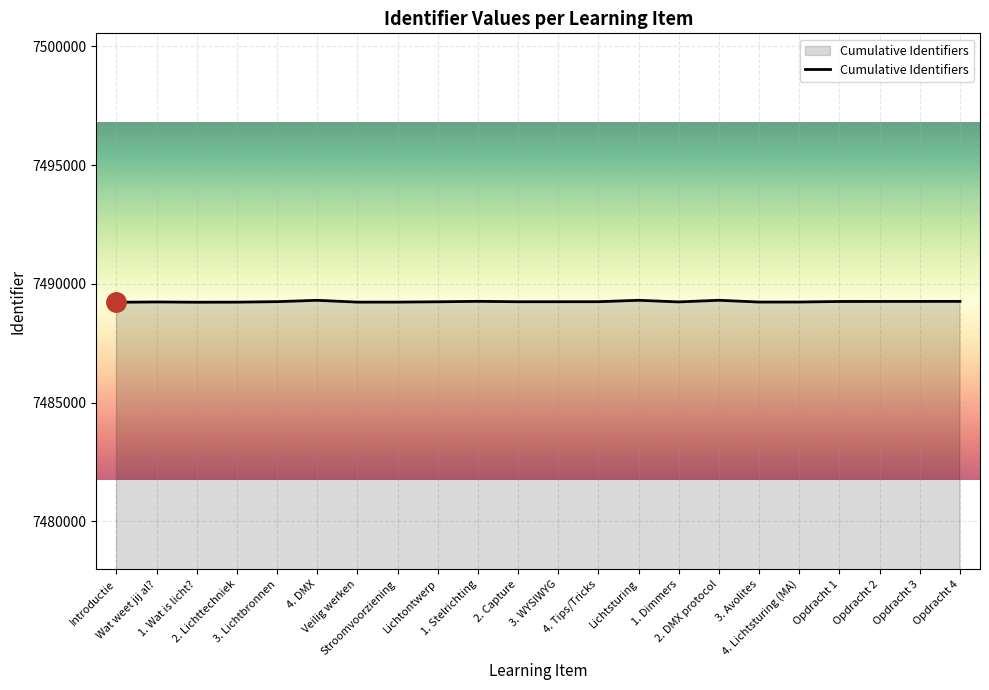

The chart shows a value of 7489261 at Opdracht 3. True or false?

True